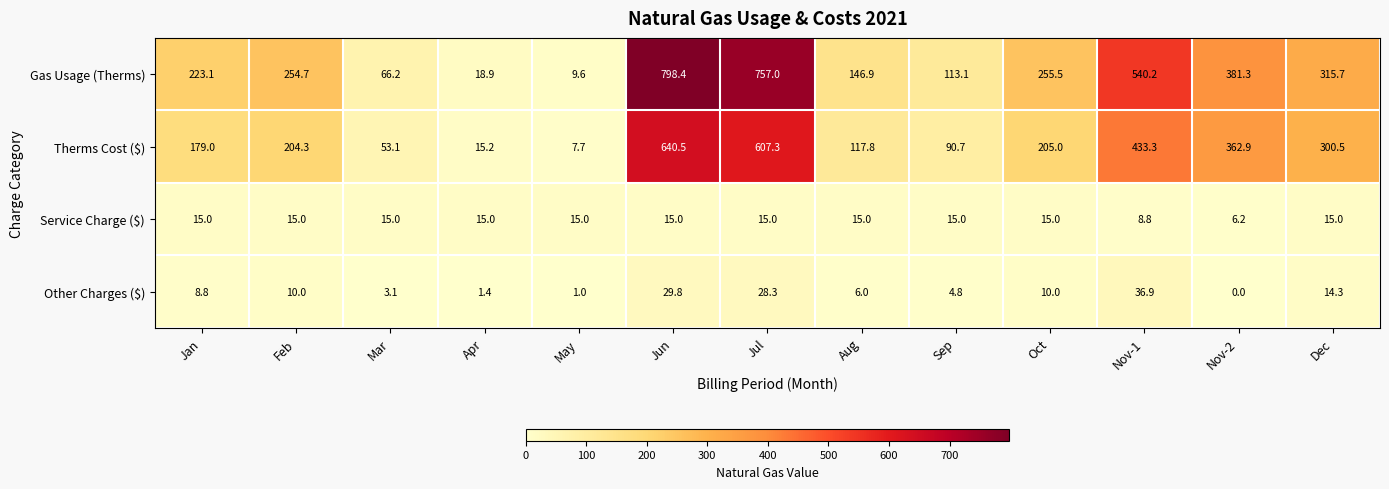

At Apr, list the series in order from largest to smallest.

Gas Usage (Therms), Therms Cost ($), Service Charge ($), Other Charges ($)